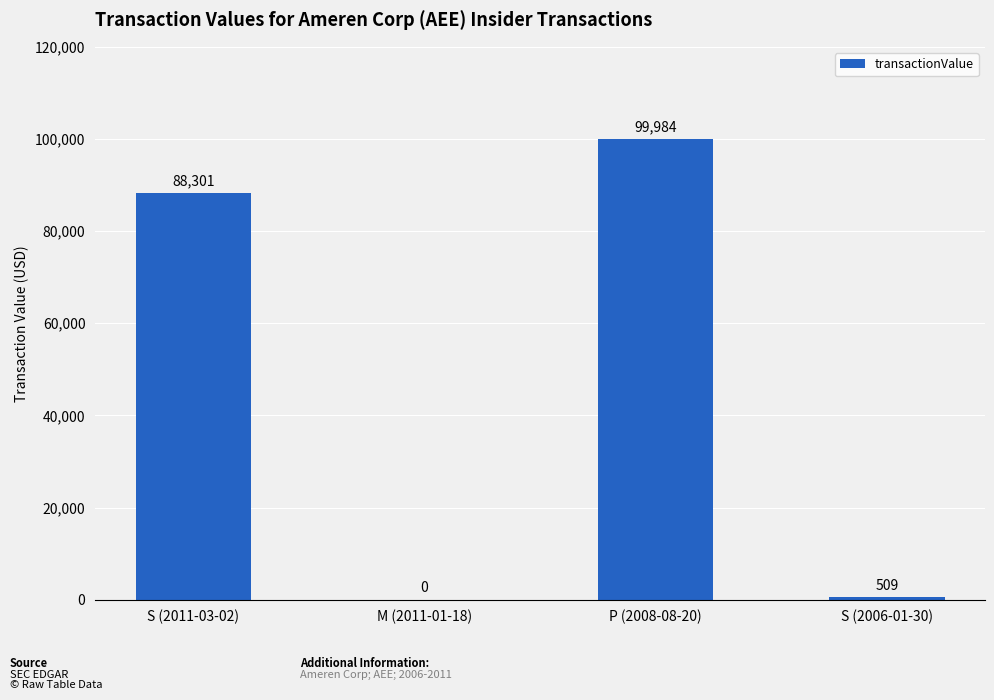

Reading left to right, transcribe all the data shown in this chart.

88301	0	99984	509